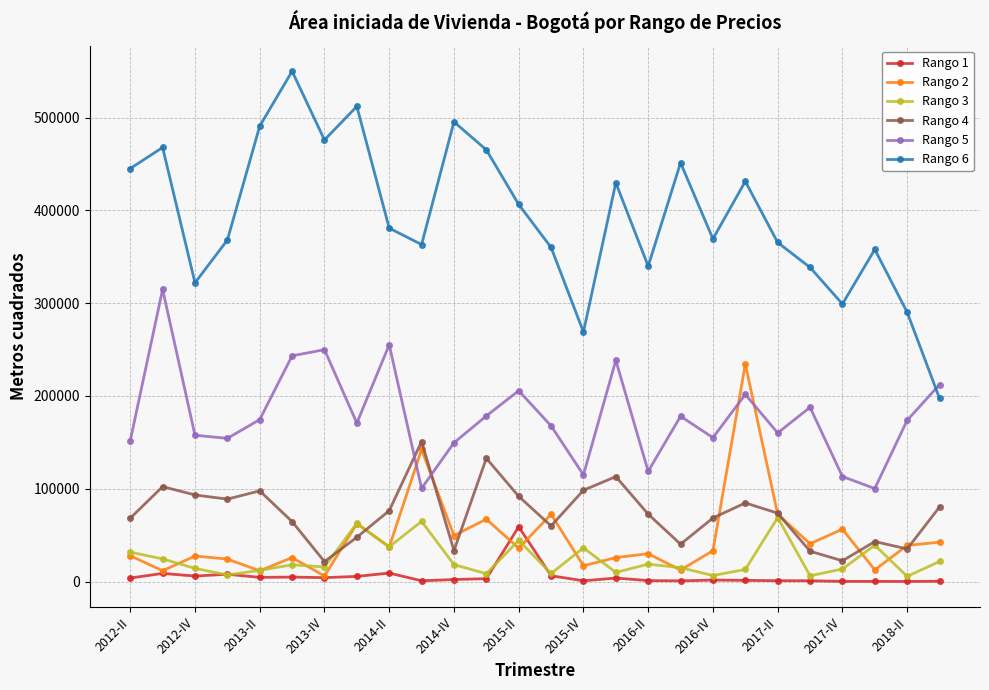

How many data points does each series have?

26